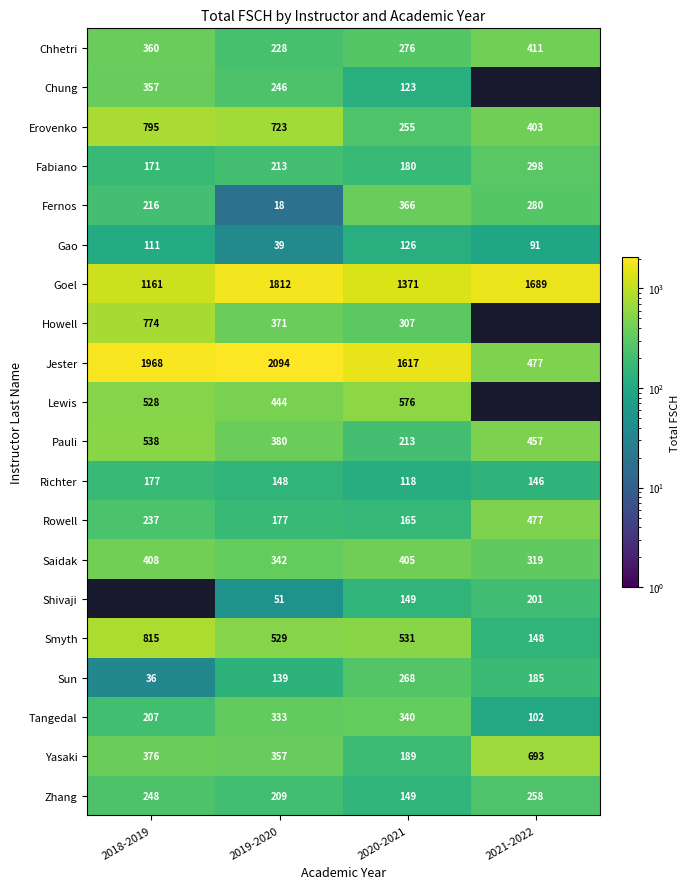

Is the value of Rowell at 2019-2020 greater than the value of Pauli at 2020-2021?

No